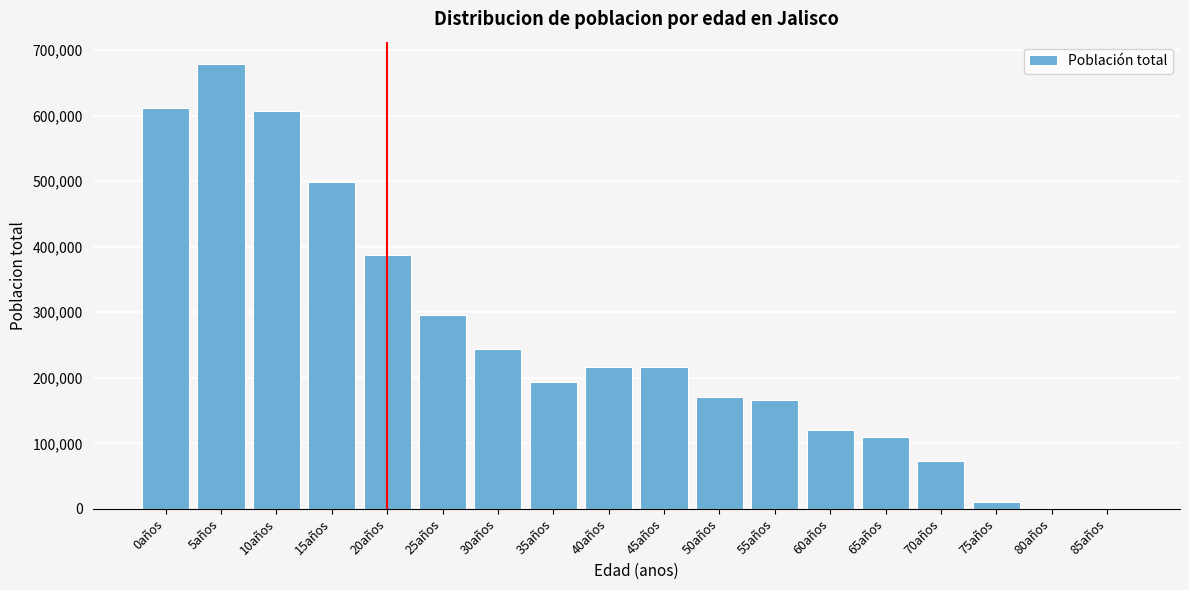

Reading left to right, list all the values displayed in this chart.

0años=611722	5años=679104	10años=606673	15años=498104	20años=386810	25años=295211	30años=243560	35años=193561	40años=216000	45años=216000	50años=171000	55años=166000	60años=121000	65años=110000	70años=73000	75años=10000	80años=0	85años=0